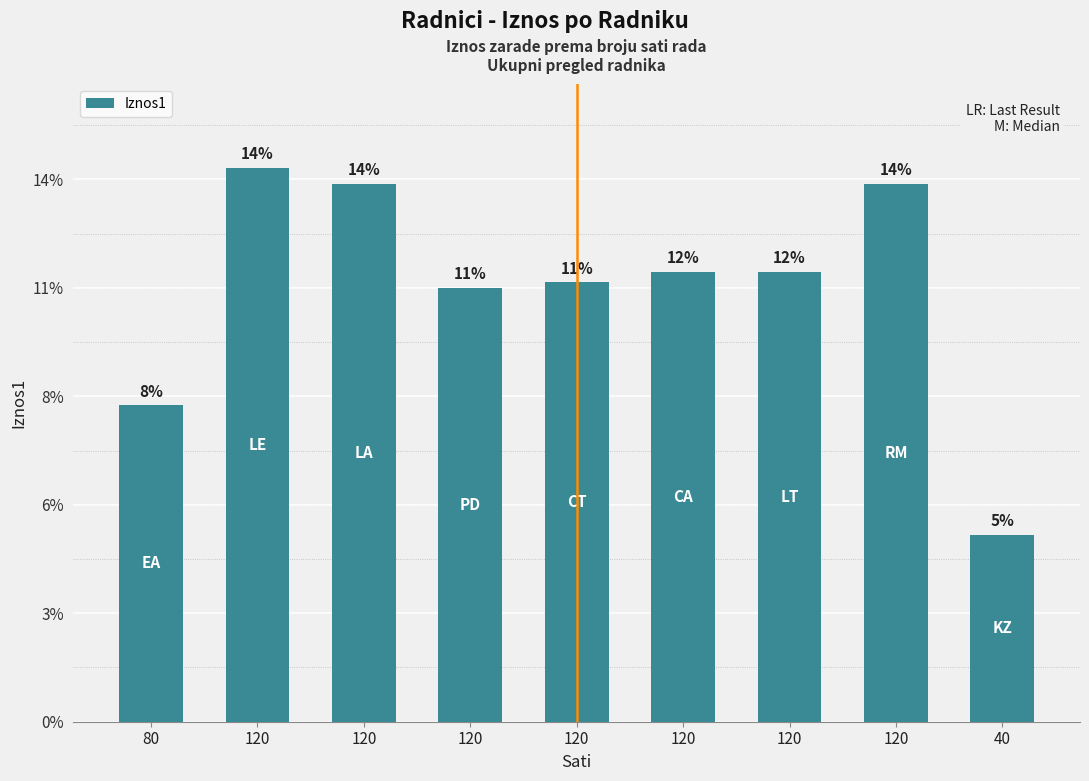

The chart shows a value of 4265.6 at 120. True or false?

False